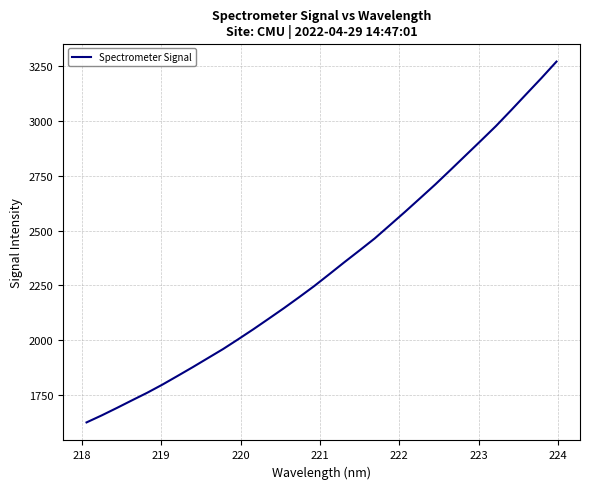

What is the difference between the maximum and minimum values?

1648.0